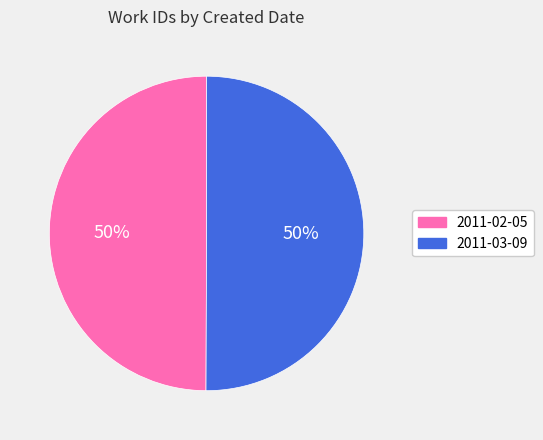

What percentage is the 2011-03-09 slice, to the nearest percent?

50%